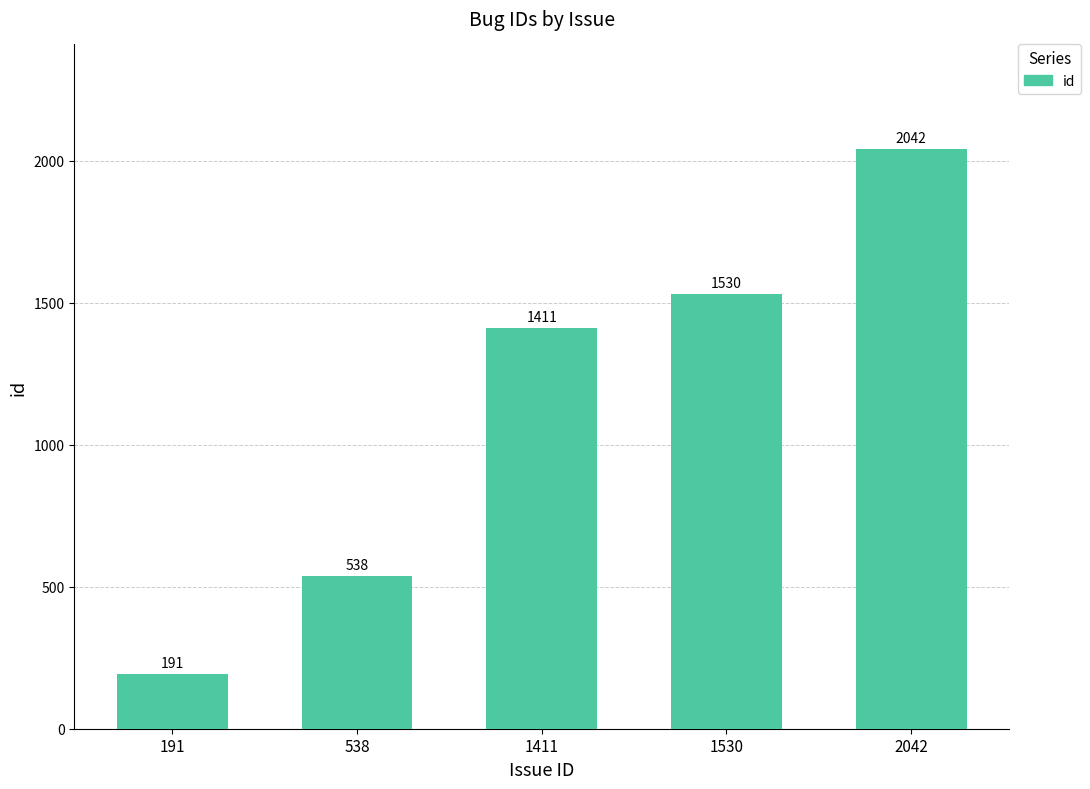

What value does the data have at 1411?

1411